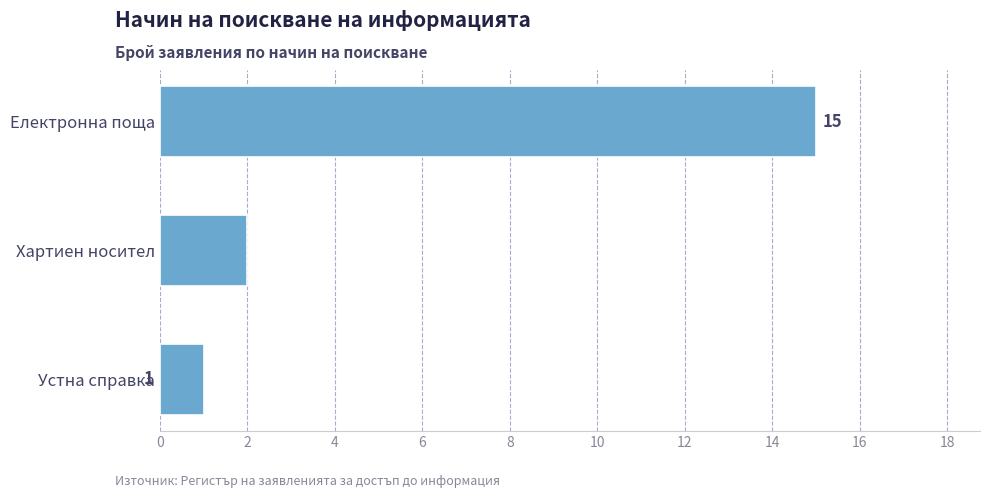

How many bars are there in total?

3